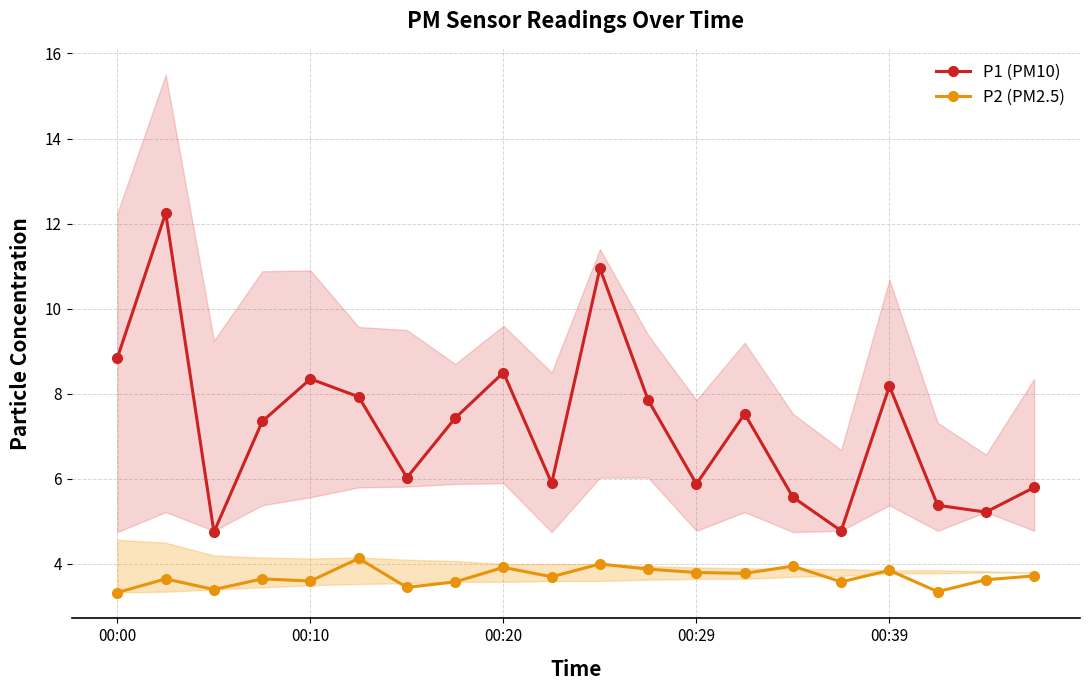

In P1 (PM10), how many points are higher than both neighbors (excluding endpoints)?

6